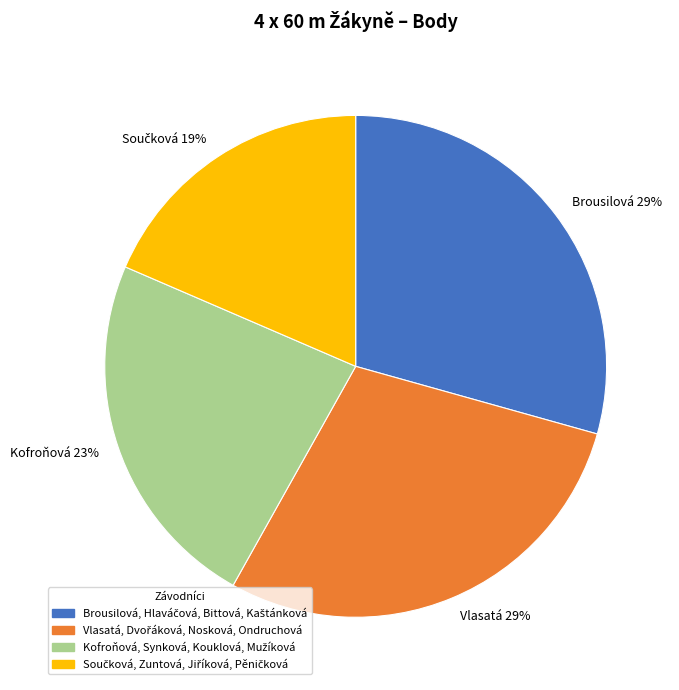

To the nearest percent, what is the combined percentage of Vlasatá 29% and Kofroňová 23%?

52%